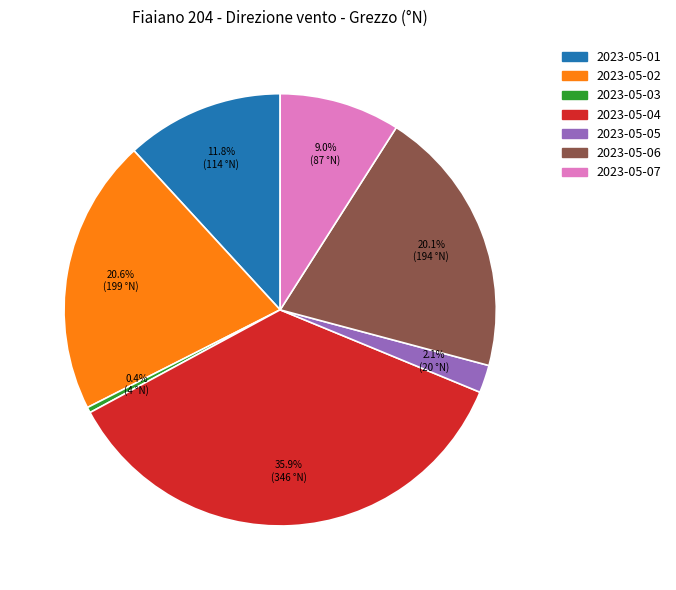

What portion of the pie excludes 2023-05-01?

88.2%